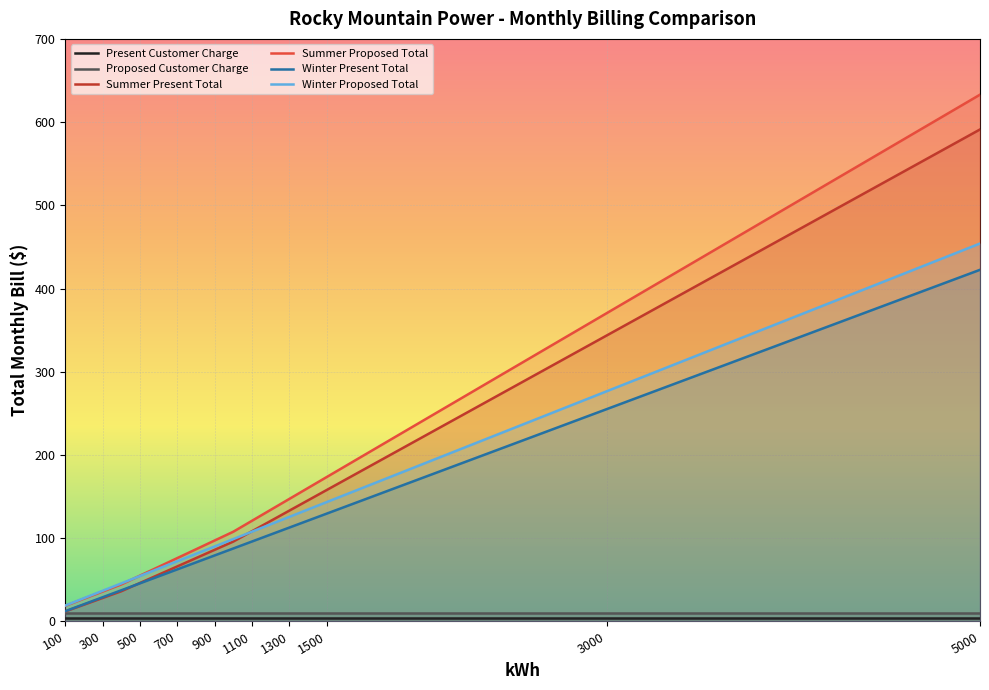

What is the average value of the Winter Present Total series?

118.5